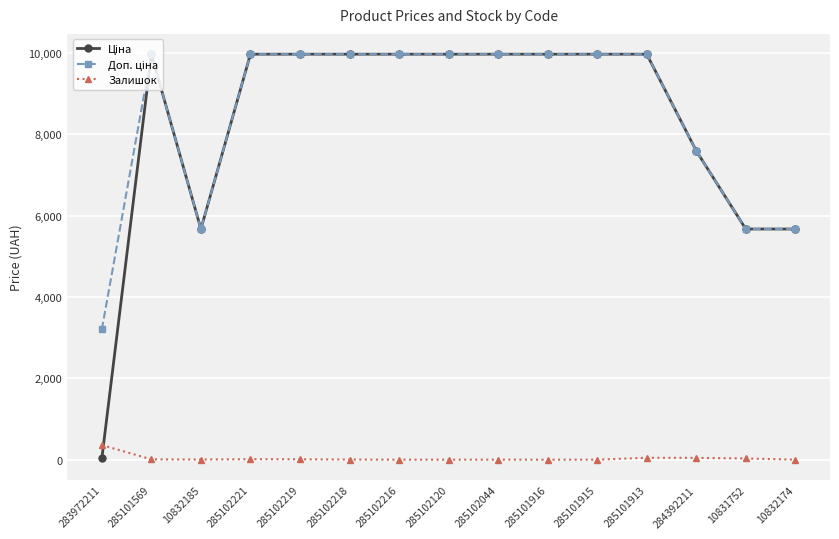

What is the highest value of the Залишок series?

360.0